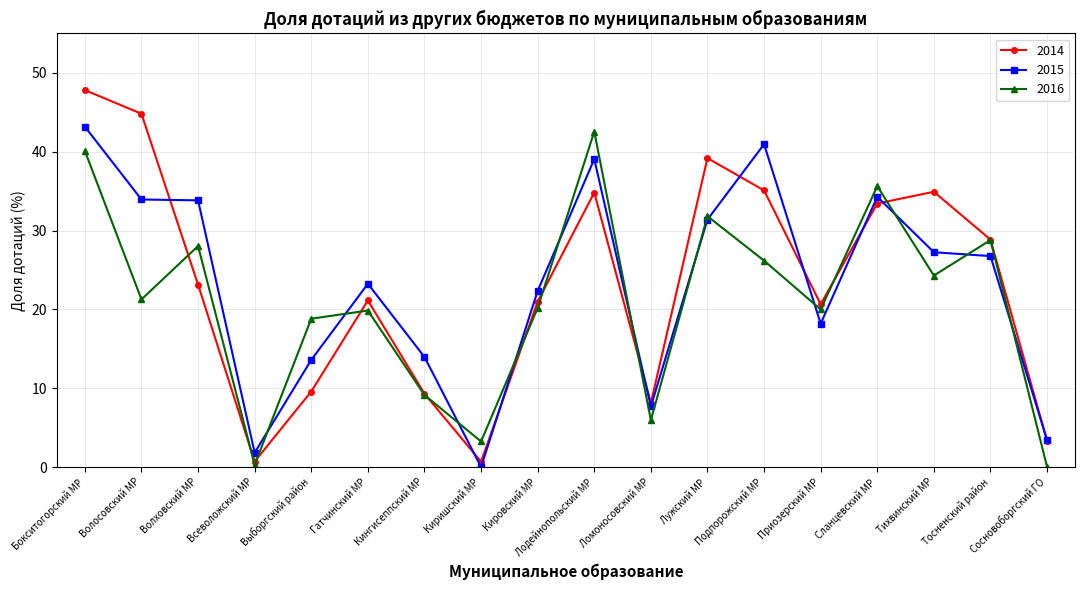

Rank the series at Приозерский МР from highest to lowest value.

2014, 2016, 2015